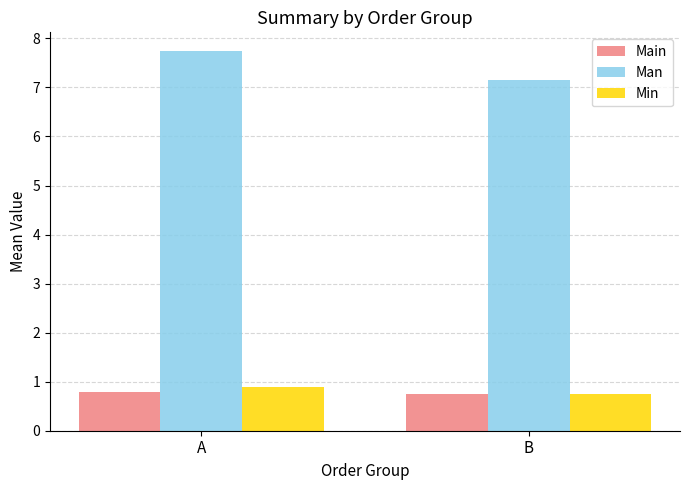

Are the bars horizontal?

No